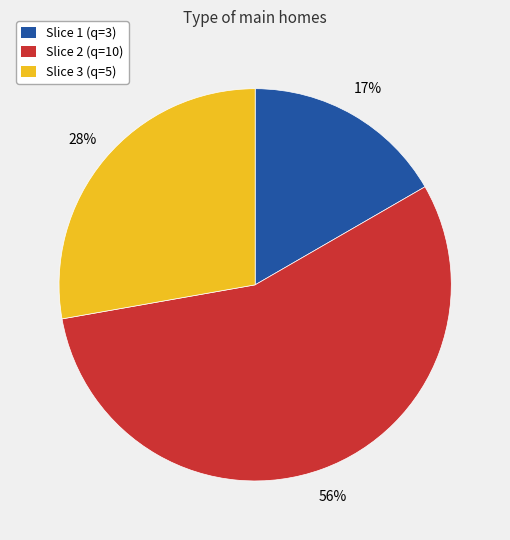

Is there any slice that represents more than half of the pie?

Yes